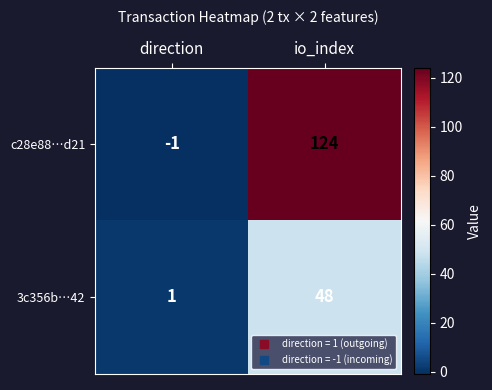

What is the spread (max minus min) of values at io_index?

76